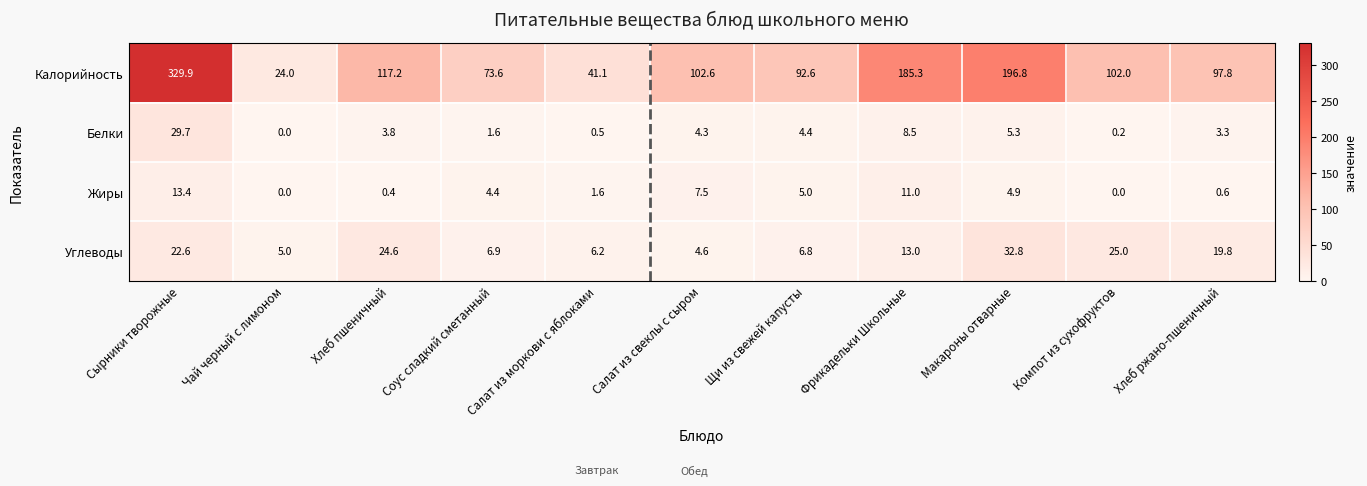

What is the difference between the Калорийность values at Соус сладкий сметанный and Салат из моркови с яблоками?

32.5